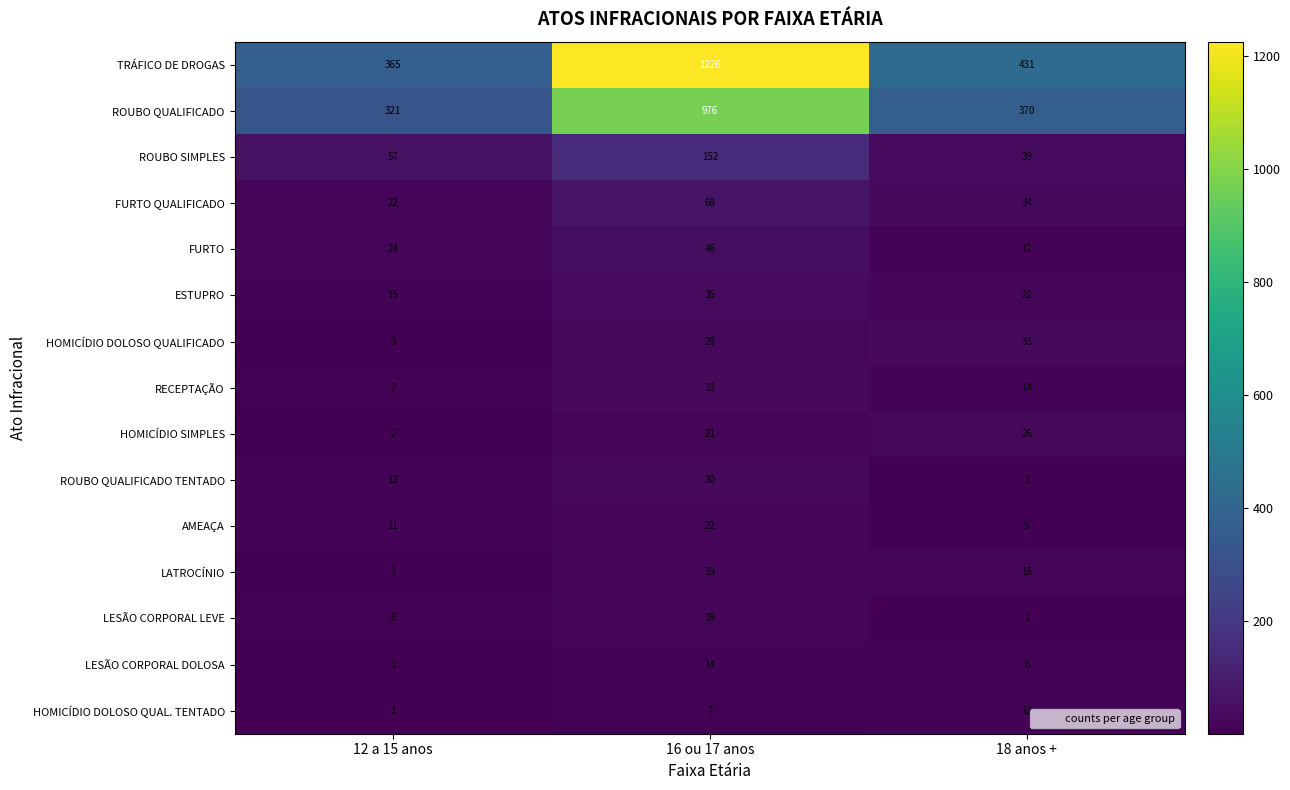

At which label is AMEAÇA closest to 13?

12 a 15 anos